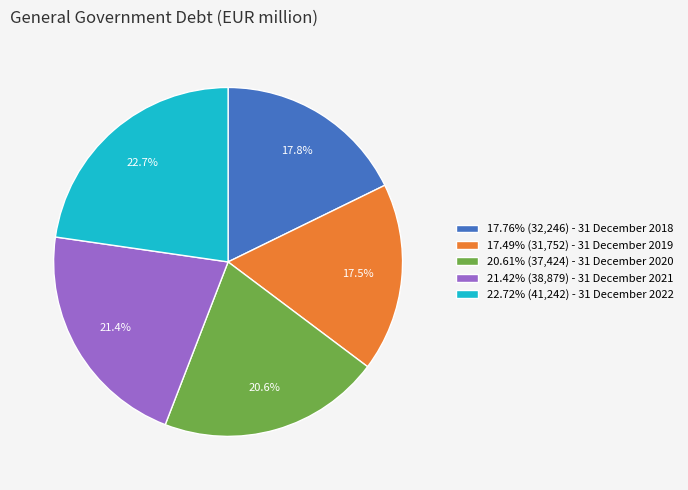

How much of the chart is everything except 20.61% (37,424) - 31 December 2020?

79.4%